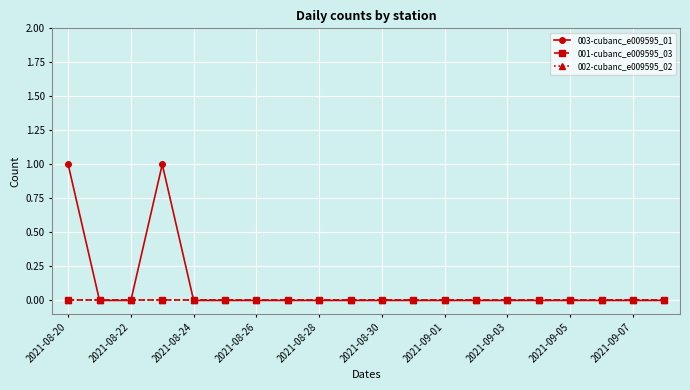

At which label is 003-cubanc_e009595_01 closest to 0?

2021-08-22